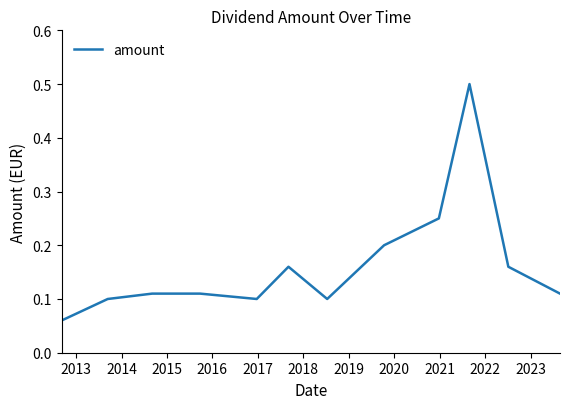

What is the maximum value shown in the chart?

0.5